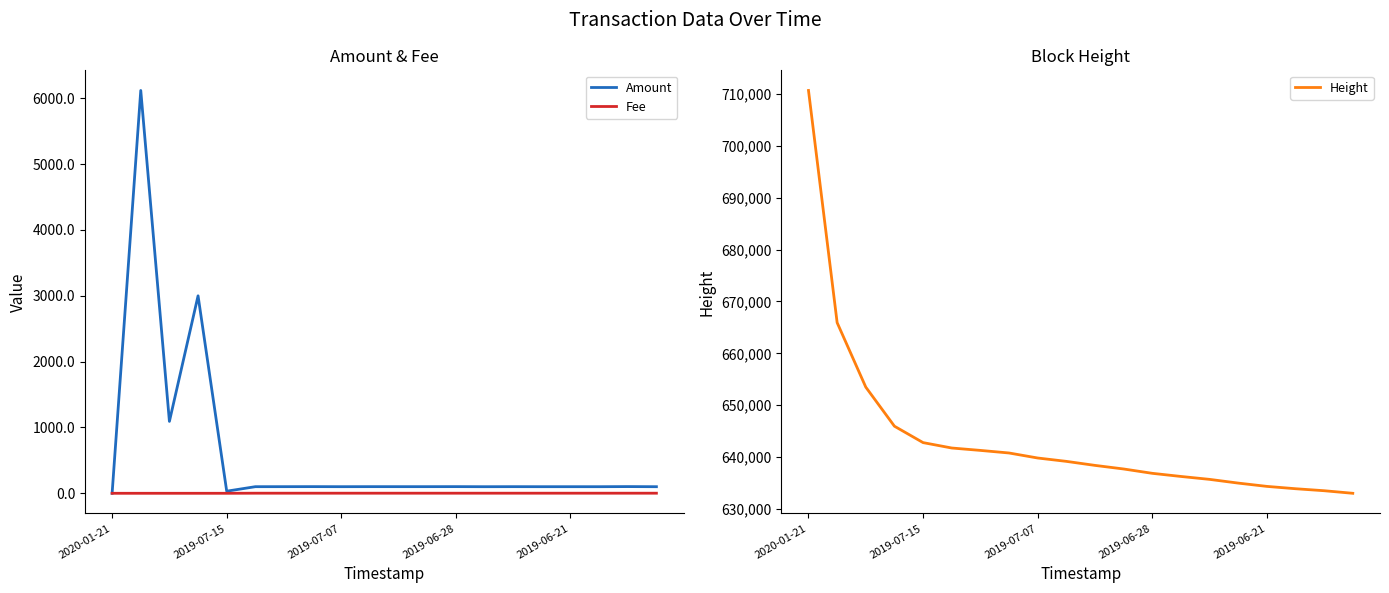

At which category is the sum across all series the highest?

2020-01-21